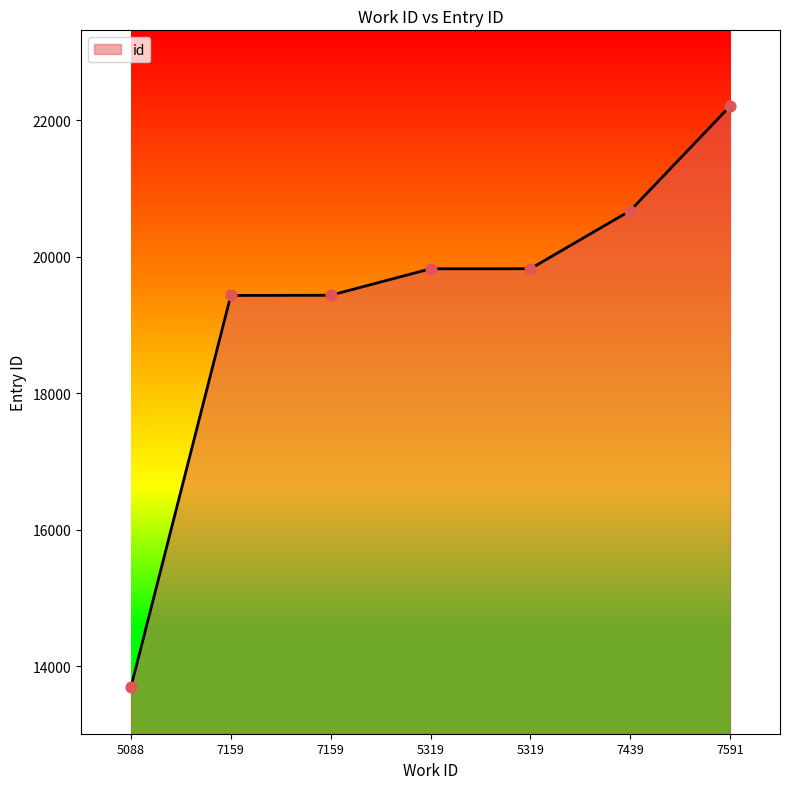

Is this an area chart (filled region under the line)?

Yes